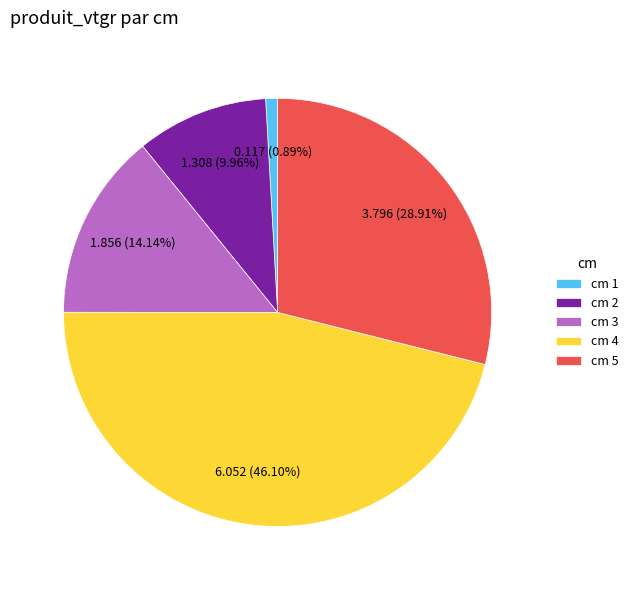

Do cm 1 and cm 4 together represent more than half of the pie?

No